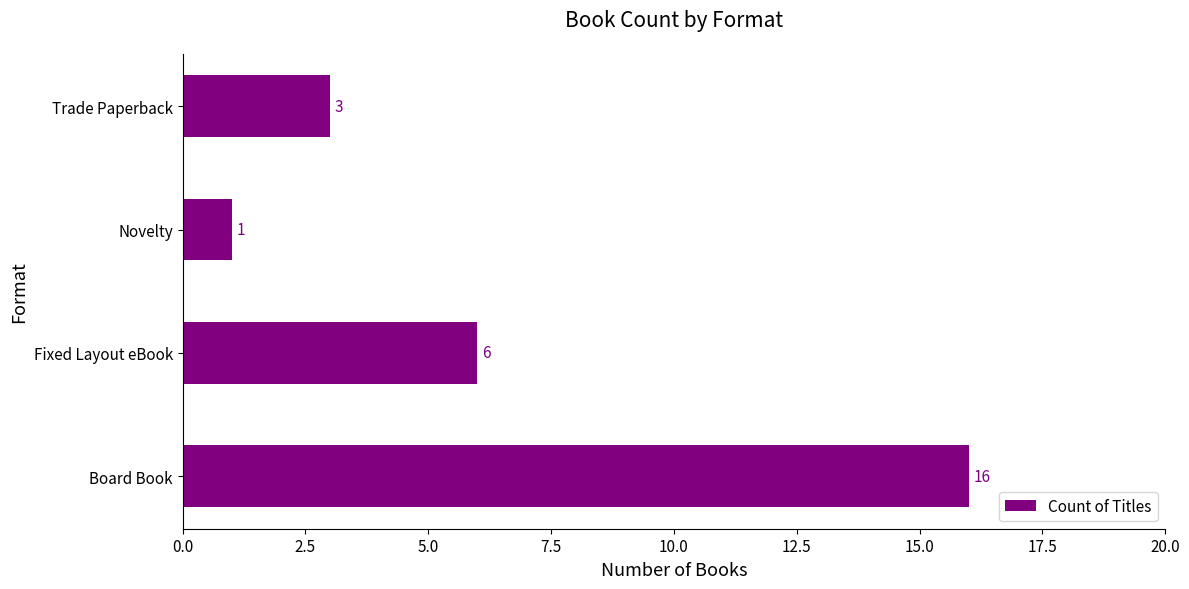

What is the maximum value shown in the chart?

16